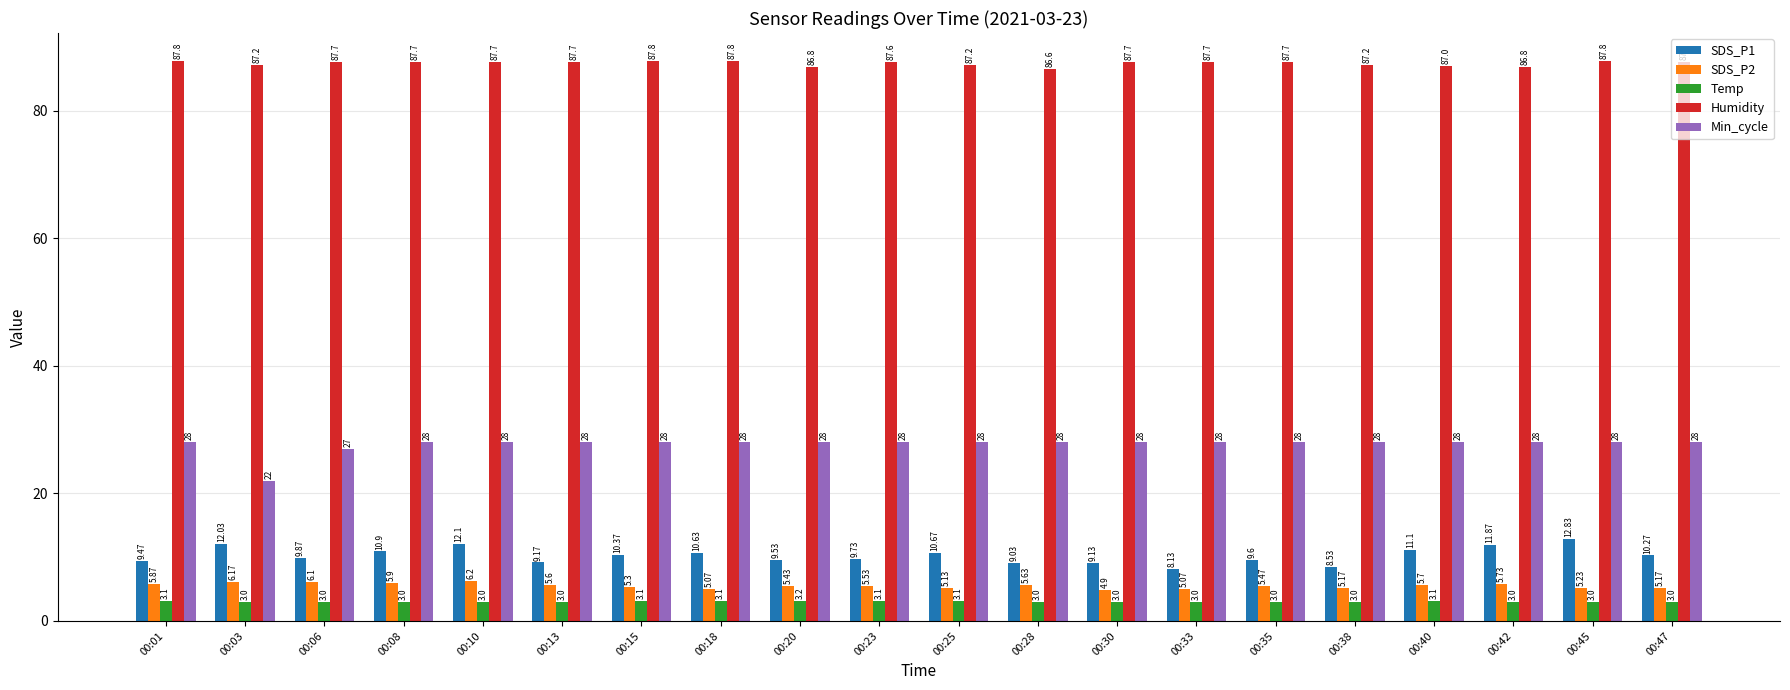

What is the smallest value displayed?

3.0